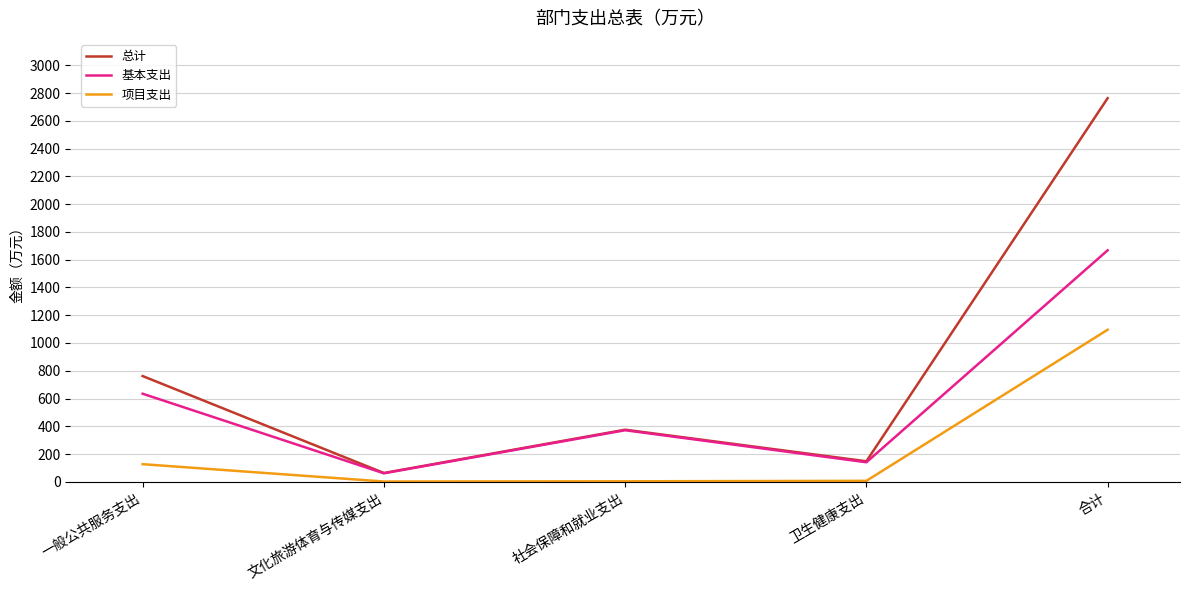

In 基本支出, how many points are lower than both neighbors (excluding endpoints)?

2